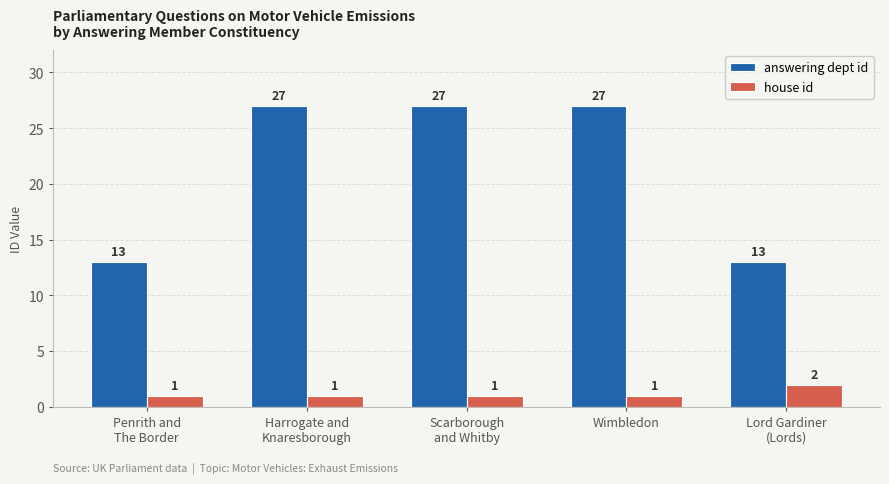

Reading left to right, extract all data points from this chart.

answering dept id: Penrith and
The Border=13	Harrogate and
Knaresborough=27	Scarborough
and Whitby=27	Wimbledon=27	Lord Gardiner
(Lords)=13
house id: Penrith and
The Border=1	Harrogate and
Knaresborough=1	Scarborough
and Whitby=1	Wimbledon=1	Lord Gardiner
(Lords)=2